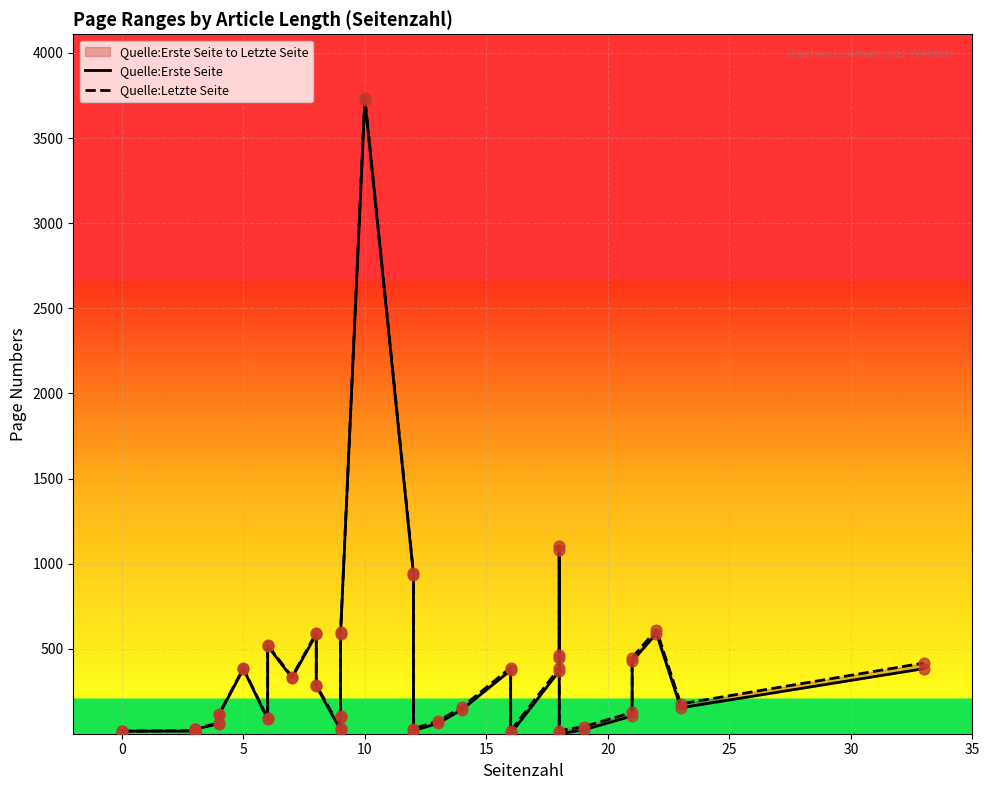

Which series reaches the maximum Y coordinate?

Quelle:Letzte Seite